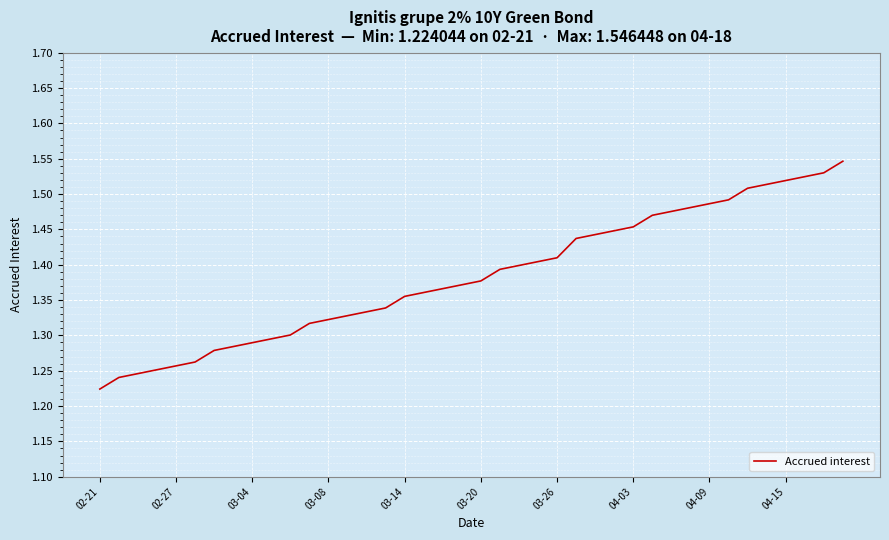

What is the difference between the maximum and minimum values?

0.3